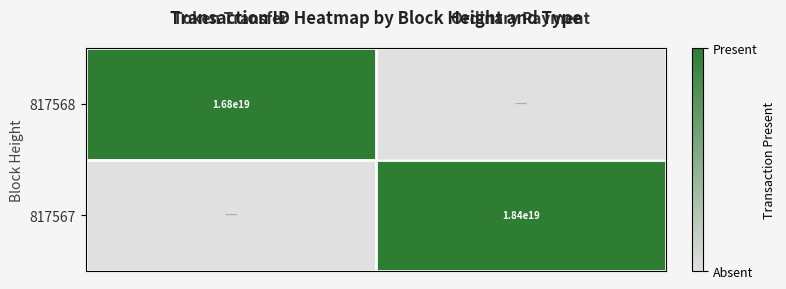

How many values in the 817567 series are below 1?

1